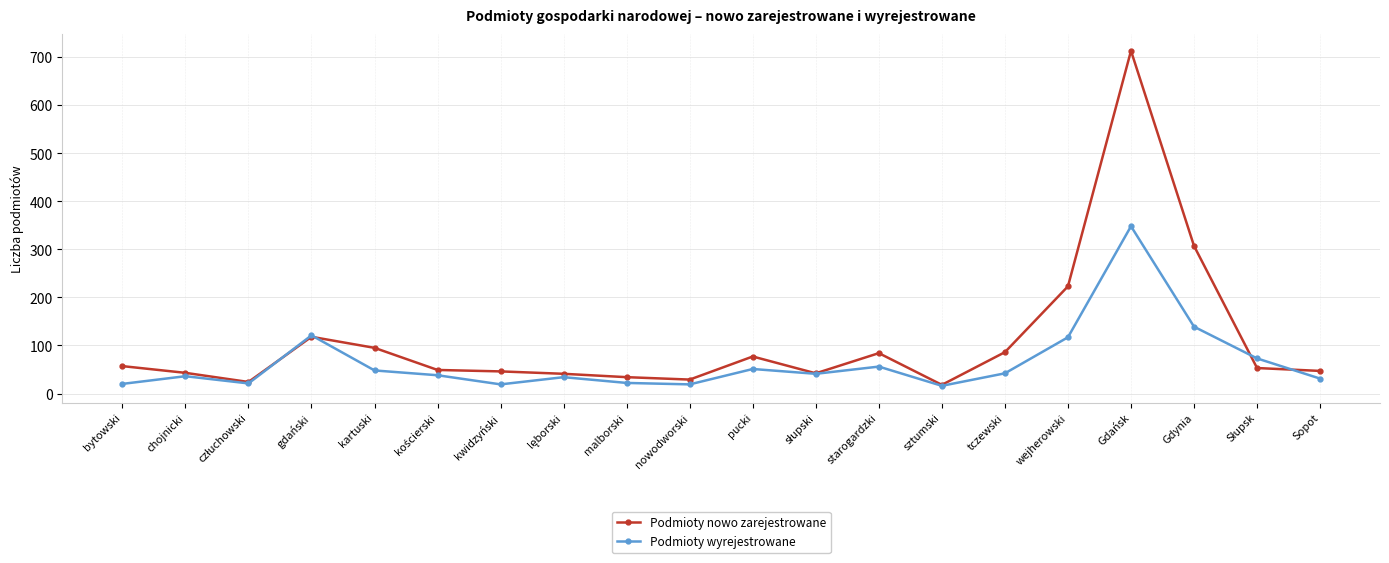

At which category does Podmioty wyrejestrowane reach its first local peak?

chojnicki